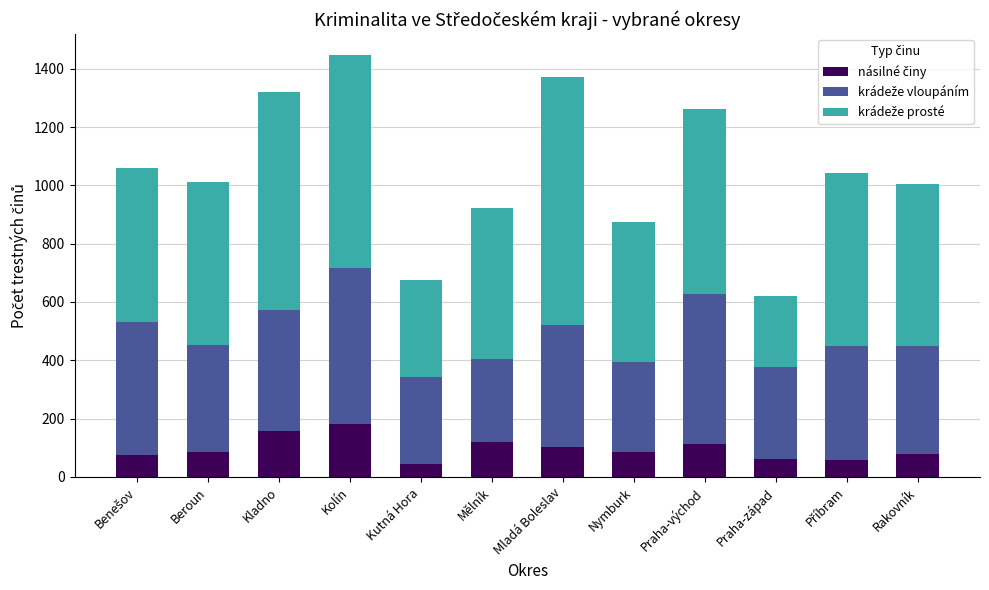

What is the total value across all series at Mladá Boleslav?

1373